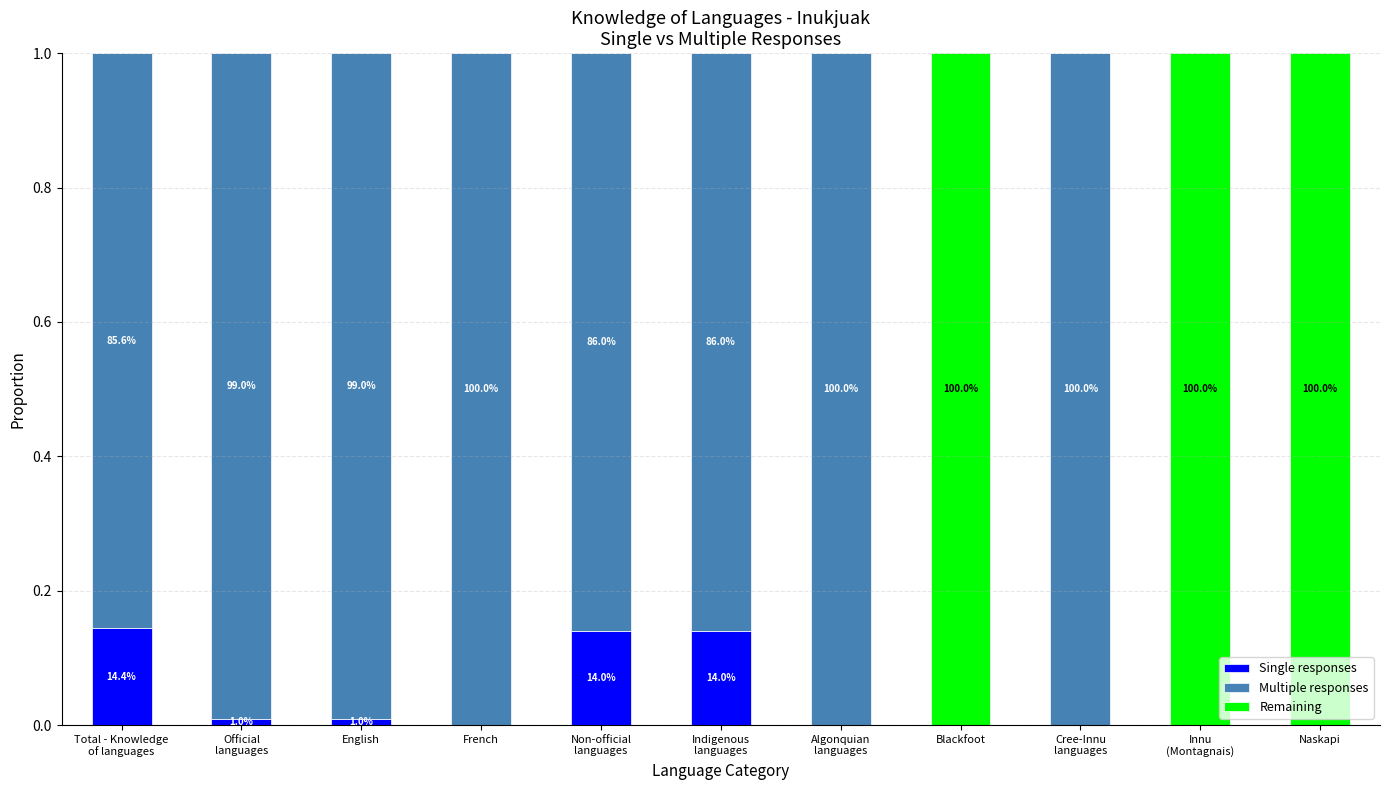

What is the difference between the maximum and minimum values in the Multiple responses series?

1.0